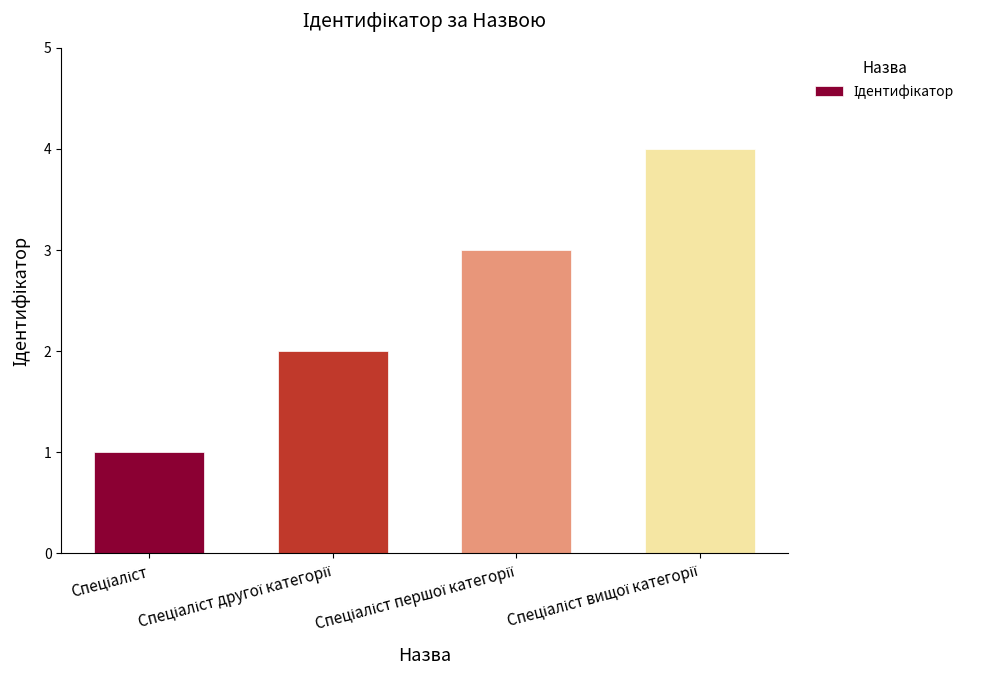

What is the difference between the maximum and minimum values?

3